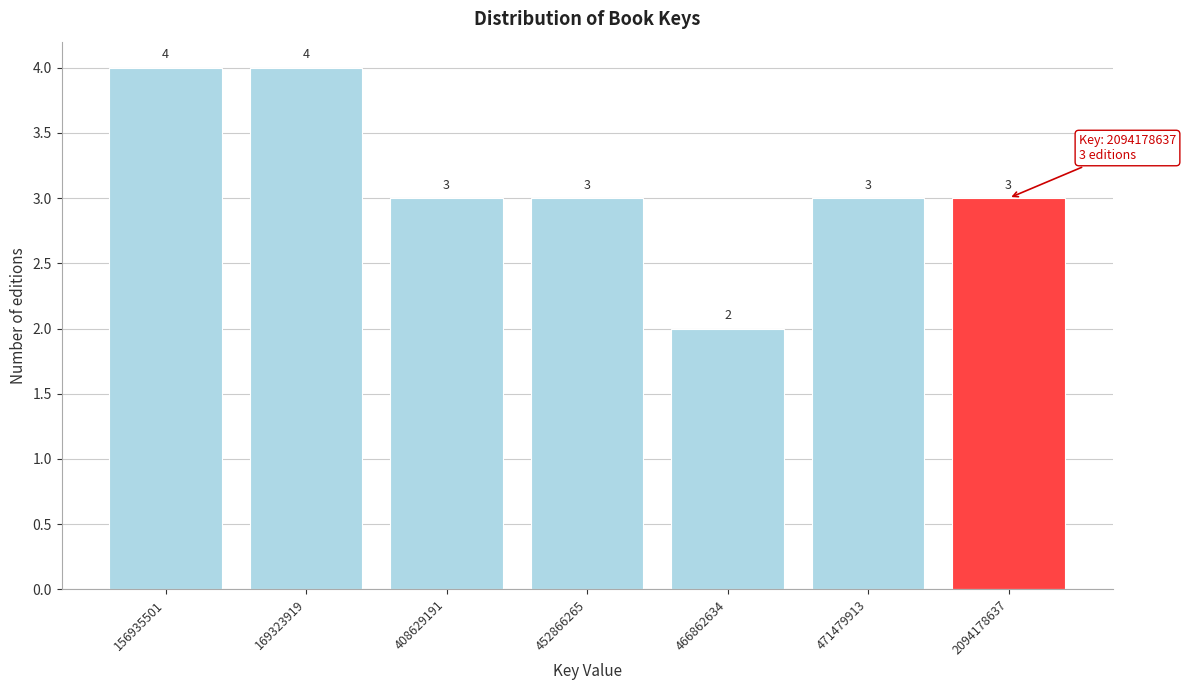

Reading right to left, transcribe all the data shown in this chart.

3	3	2	3	3	4	4